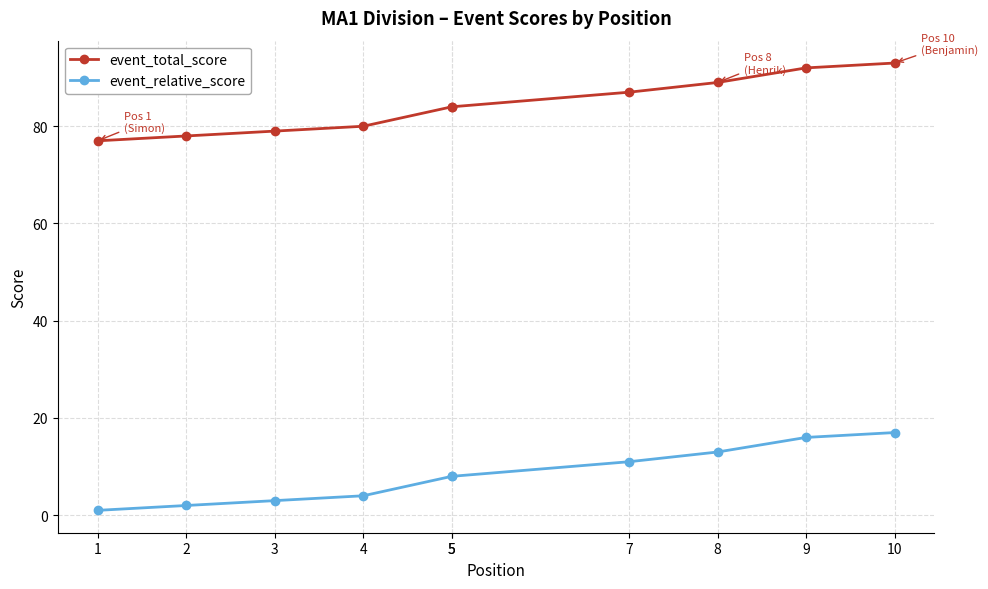

Which has a higher value, 4 or 2?

4